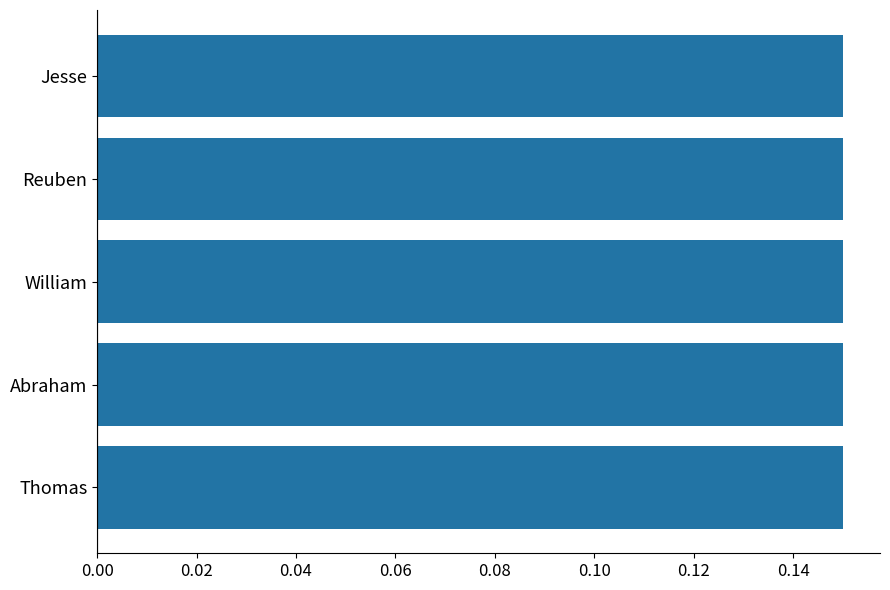

The value at William is 0.2. True or false?

False